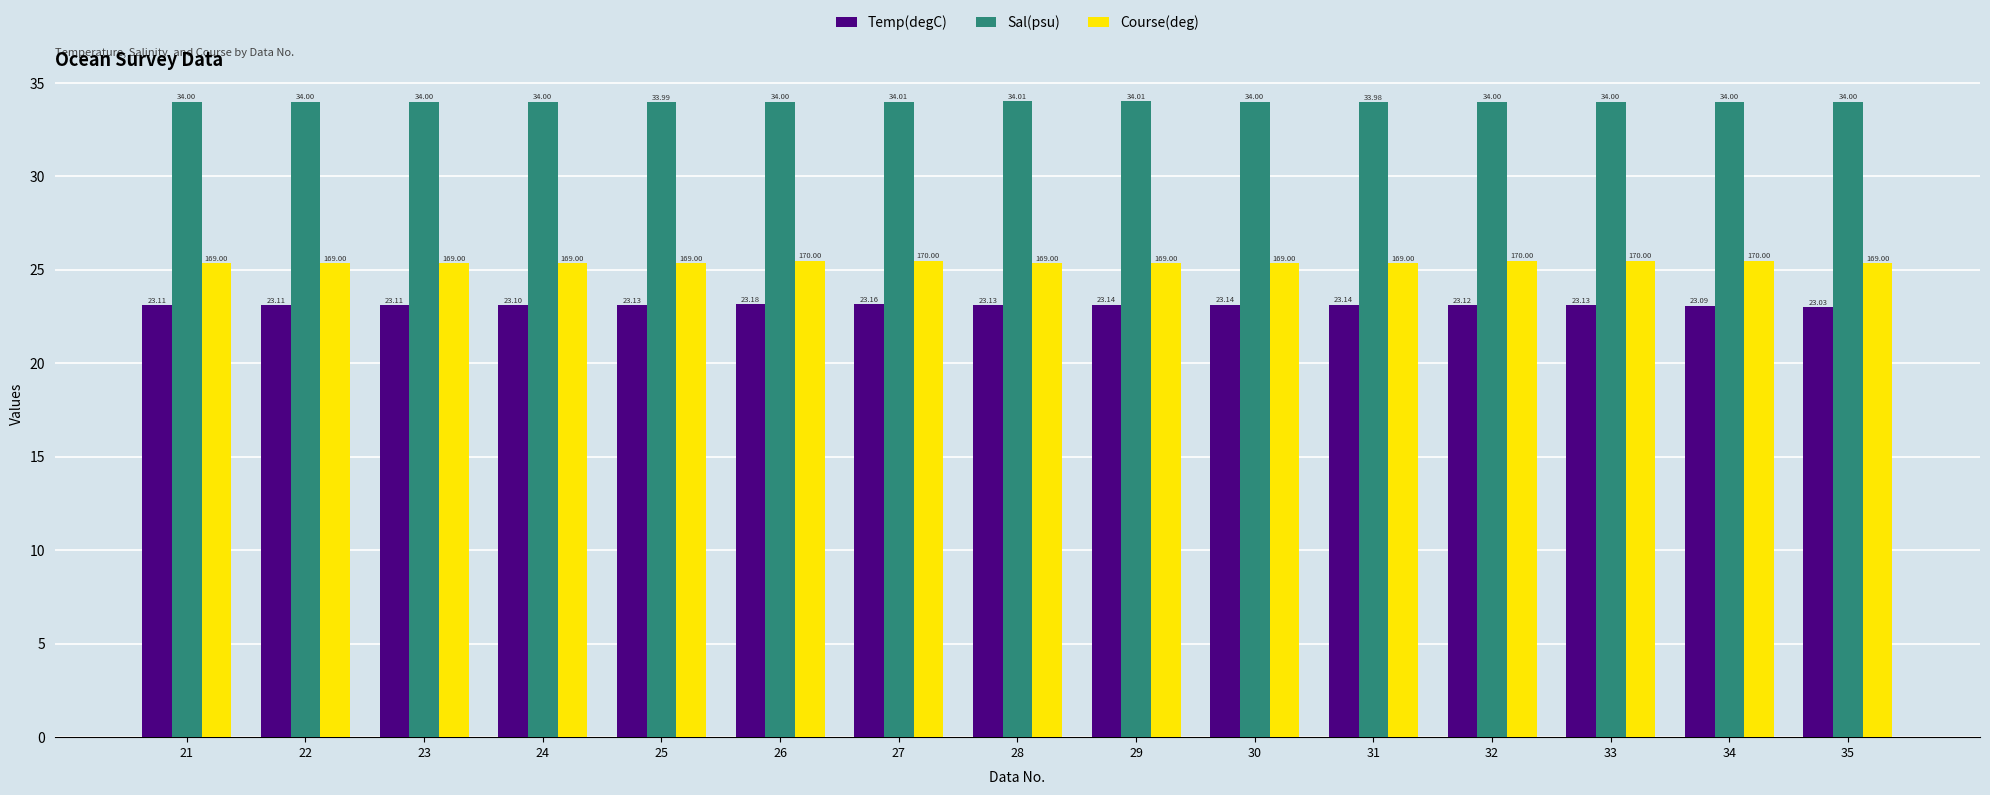

How many Course(deg) values are between 25 and 26?

15